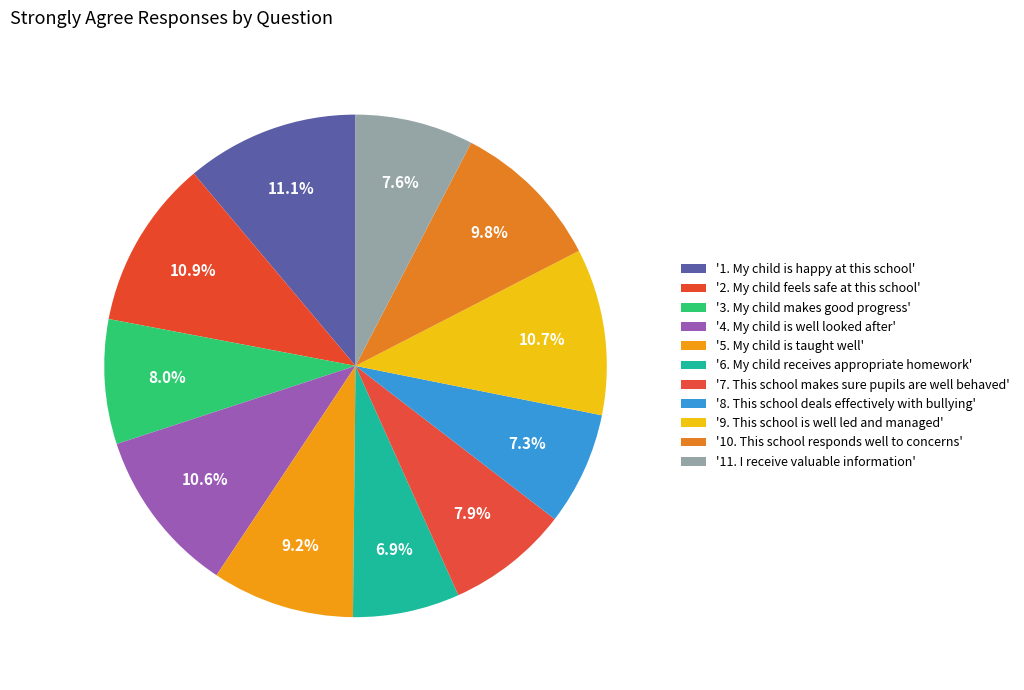

How many slices are in this pie chart?

11